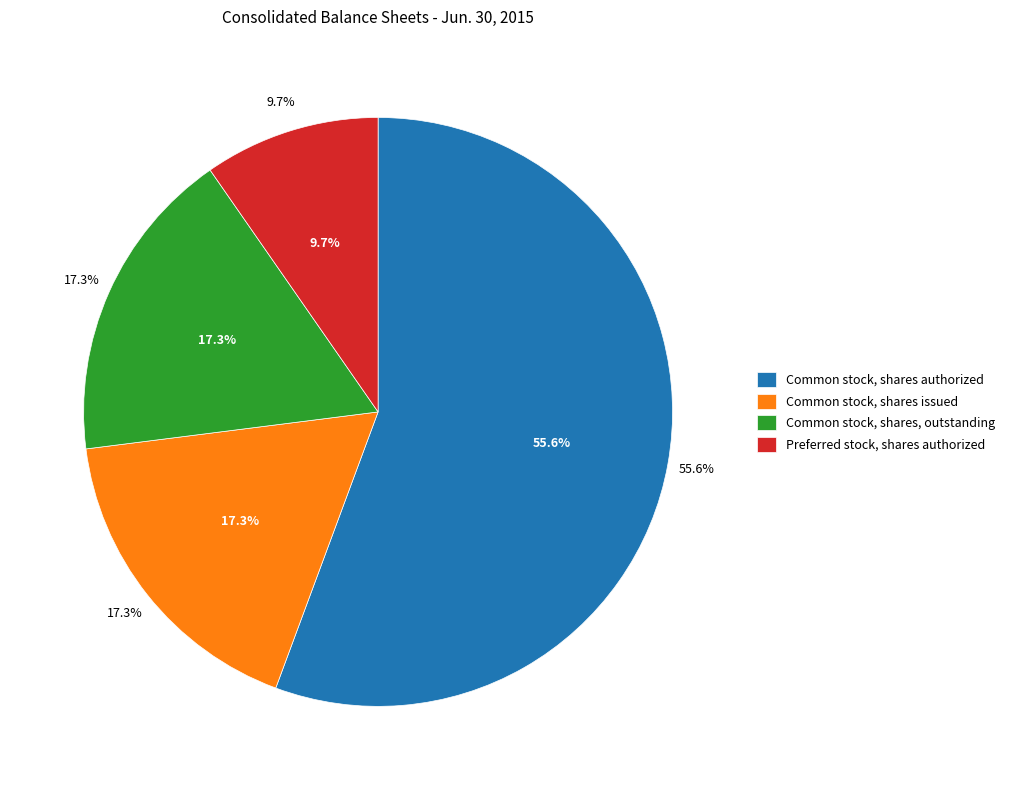

To the nearest percent, what is the combined percentage of Common stock, shares, outstanding and Preferred stock, shares authorized?

27%